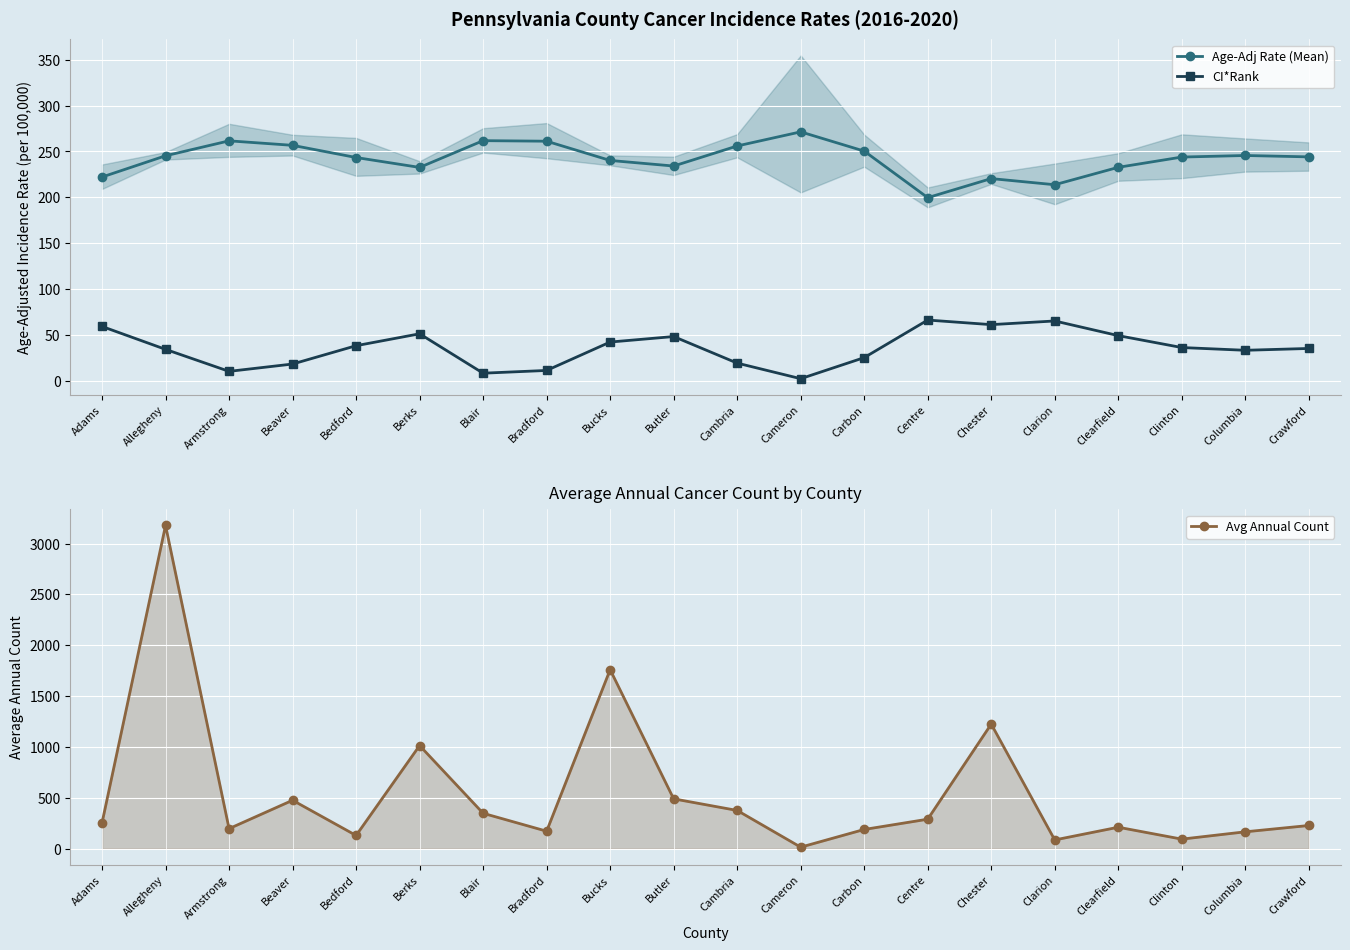

The value of CI*Rank at Butler is 48.0. True or false?

True